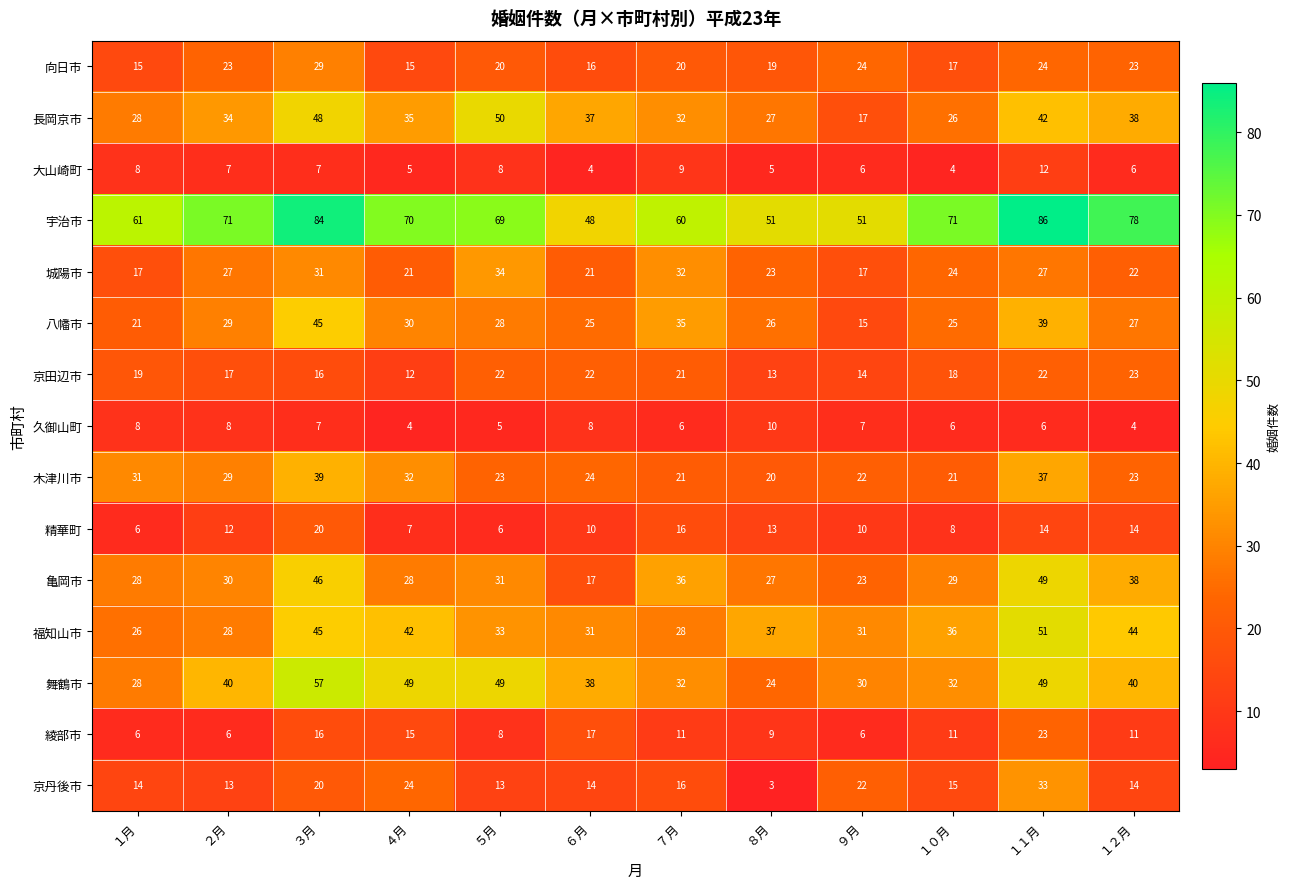

Is the value of 亀岡市 at ５月 greater than the value of 宇治市 at １０月?

No